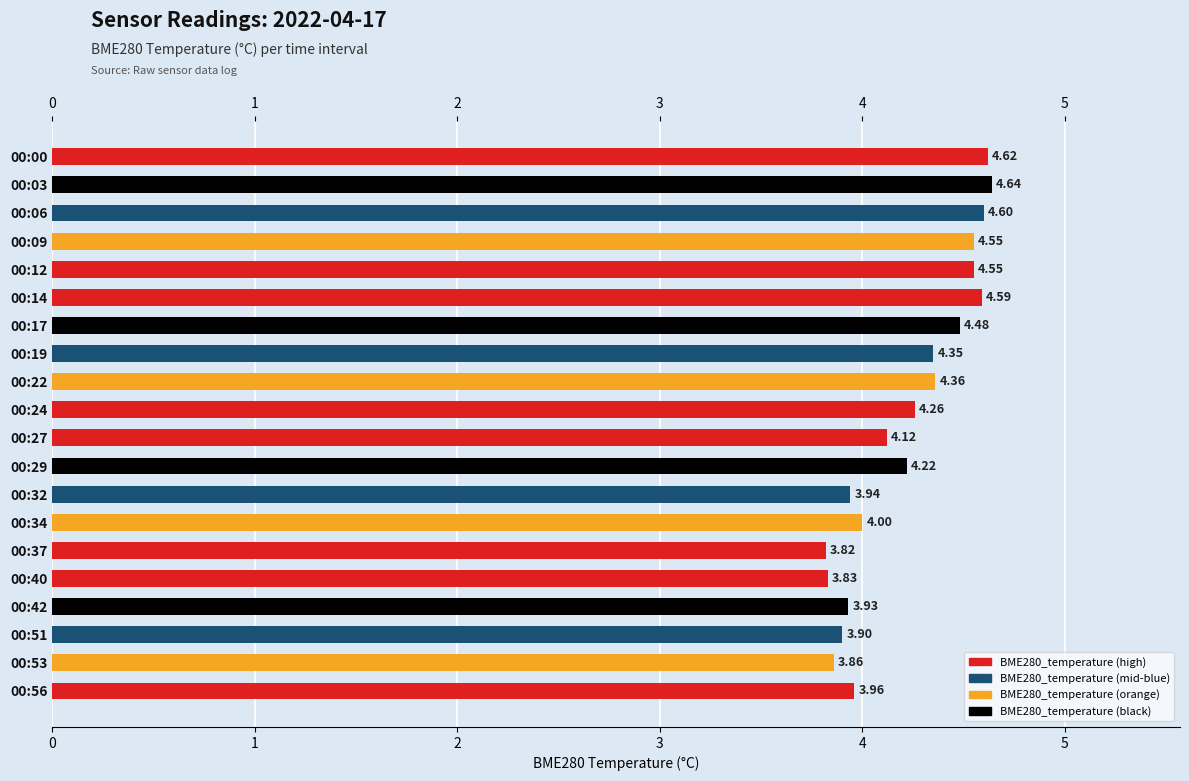

Which has a higher value, 00:09 or 00:42?

00:09